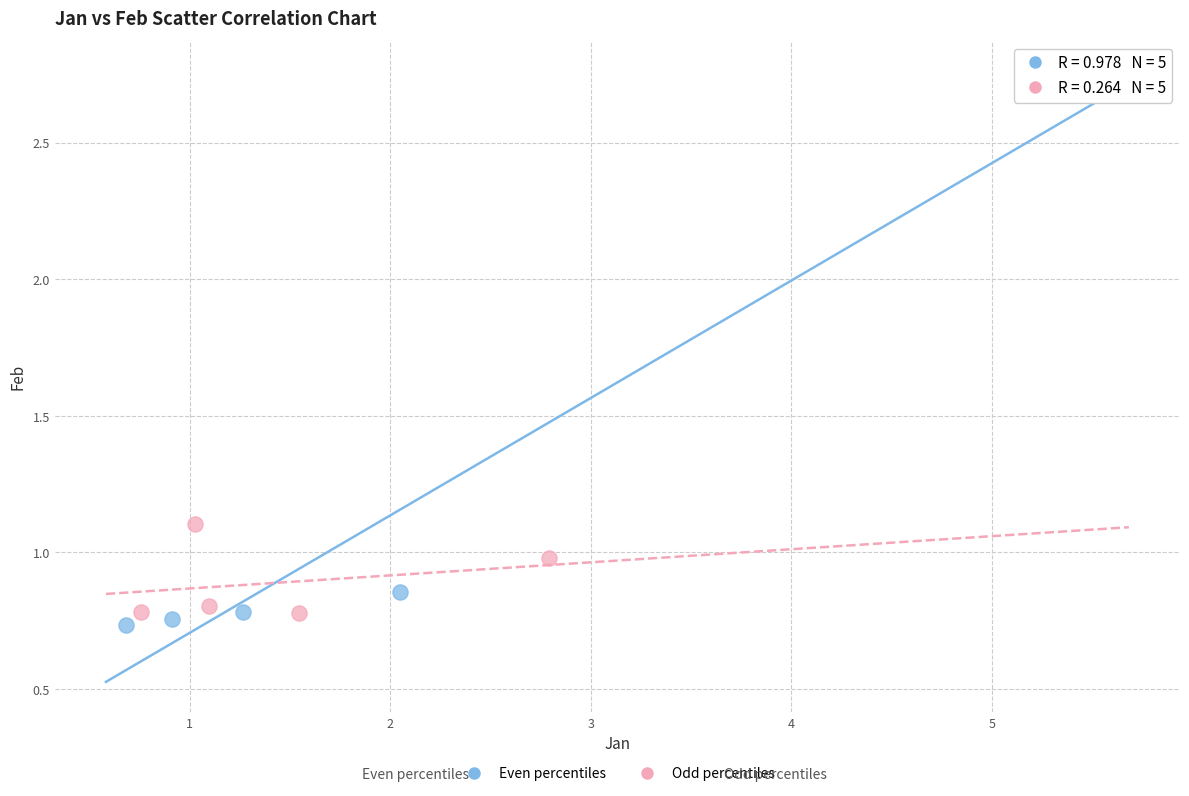

Which series contains the highest Y value?

Even percentiles